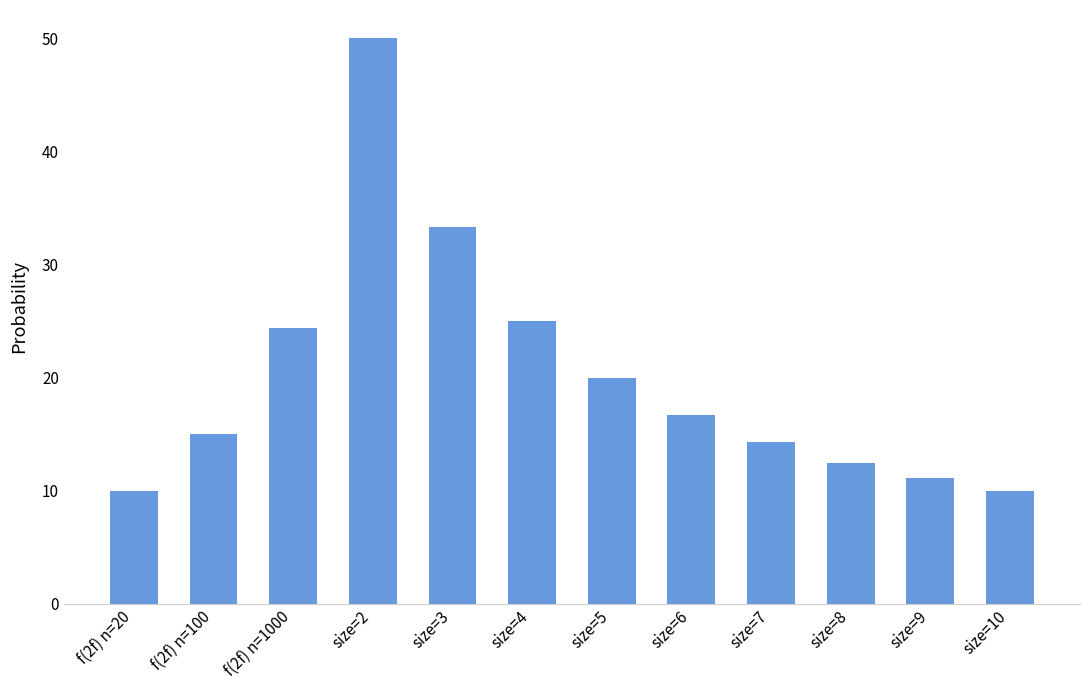

Are the bars horizontal?

No